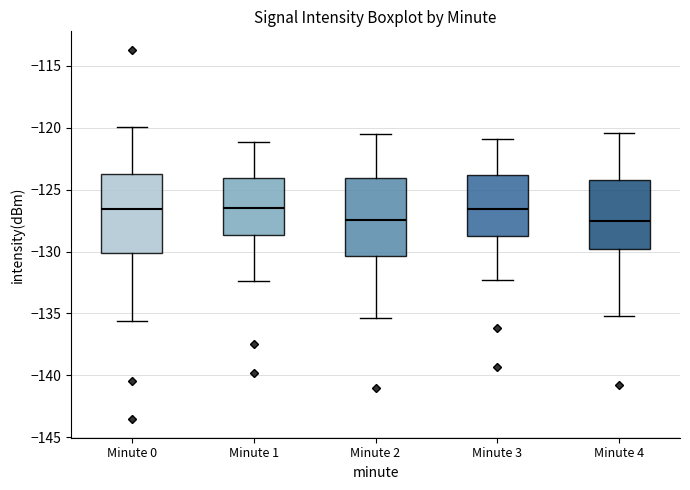

Reading left to right, read every box against the y-axis: the position of its median line, the range the box covers, and the ends of its whiskers. The values are not printed on the chart, so give them approximately, as read against the axis.

Minute 0: median -126.5, box -130.0 to -123.5, whiskers -135.5 to -120.0
Minute 1: median -126.5, box -128.5 to -124.0, whiskers -132.5 to -121.0
Minute 2: median -127.5, box -130.5 to -124.0, whiskers -135.5 to -120.5
Minute 3: median -126.5, box -128.5 to -124.0, whiskers -132.5 to -121.0
Minute 4: median -127.5, box -130.0 to -124.0, whiskers -135.0 to -120.5